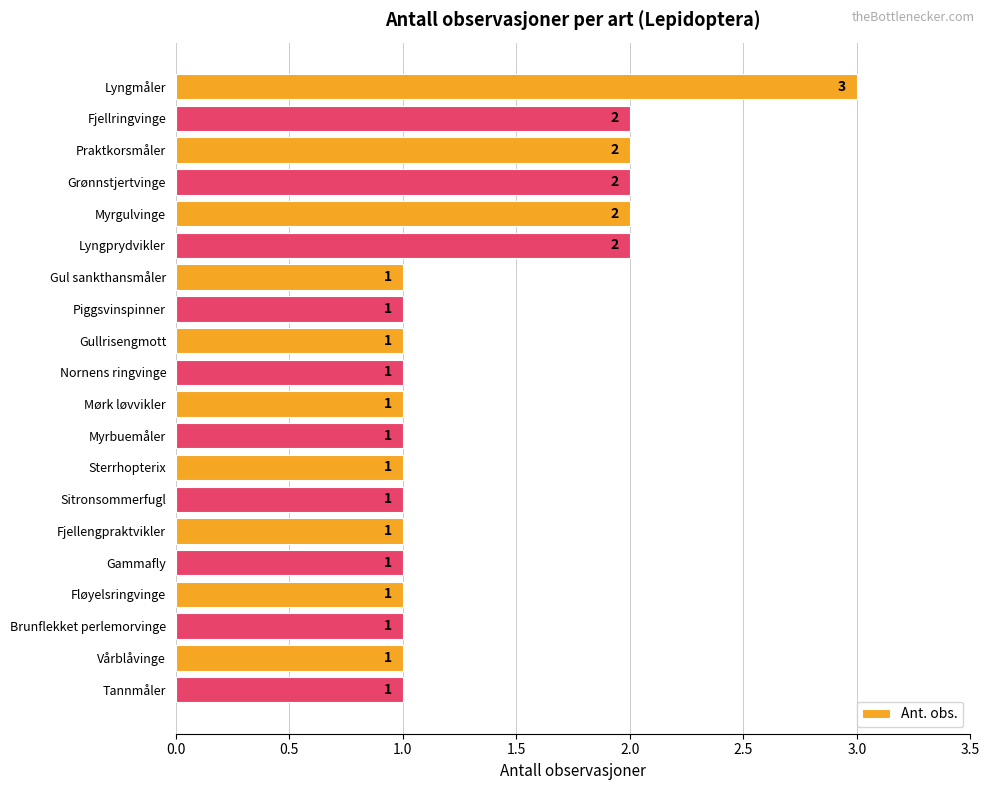

What position from the top is Praktkorsmåler?

3